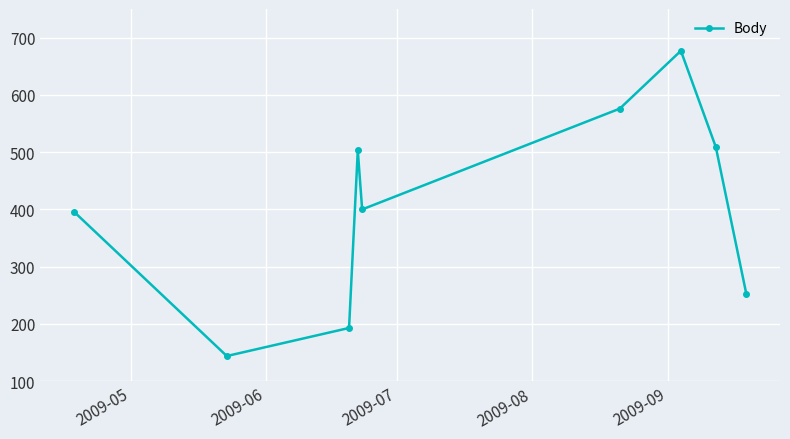

What is the value of the 4th point from the left?

503